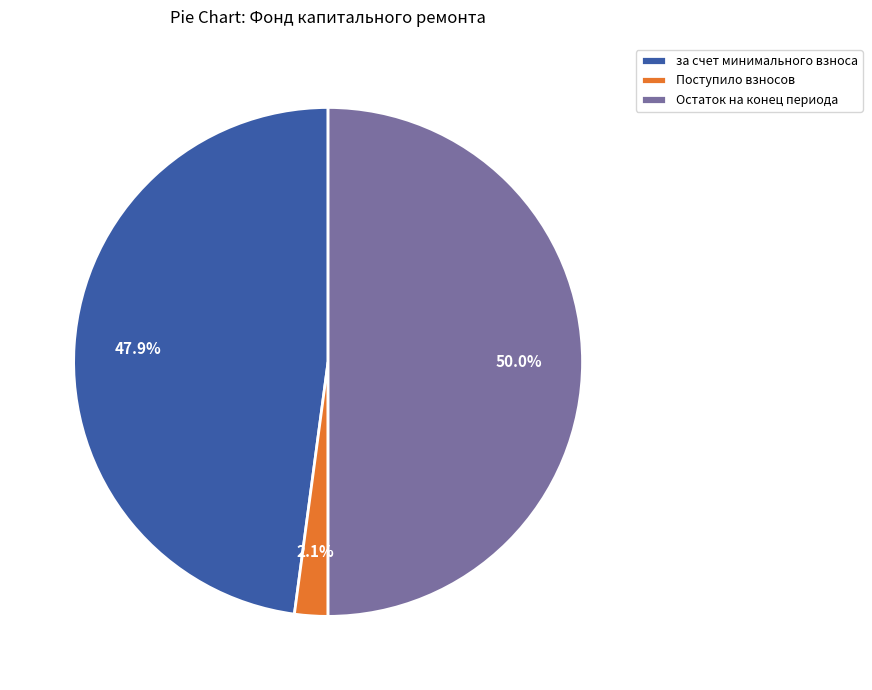

How much of the chart is everything except за счет минимального взноса?

52.1%